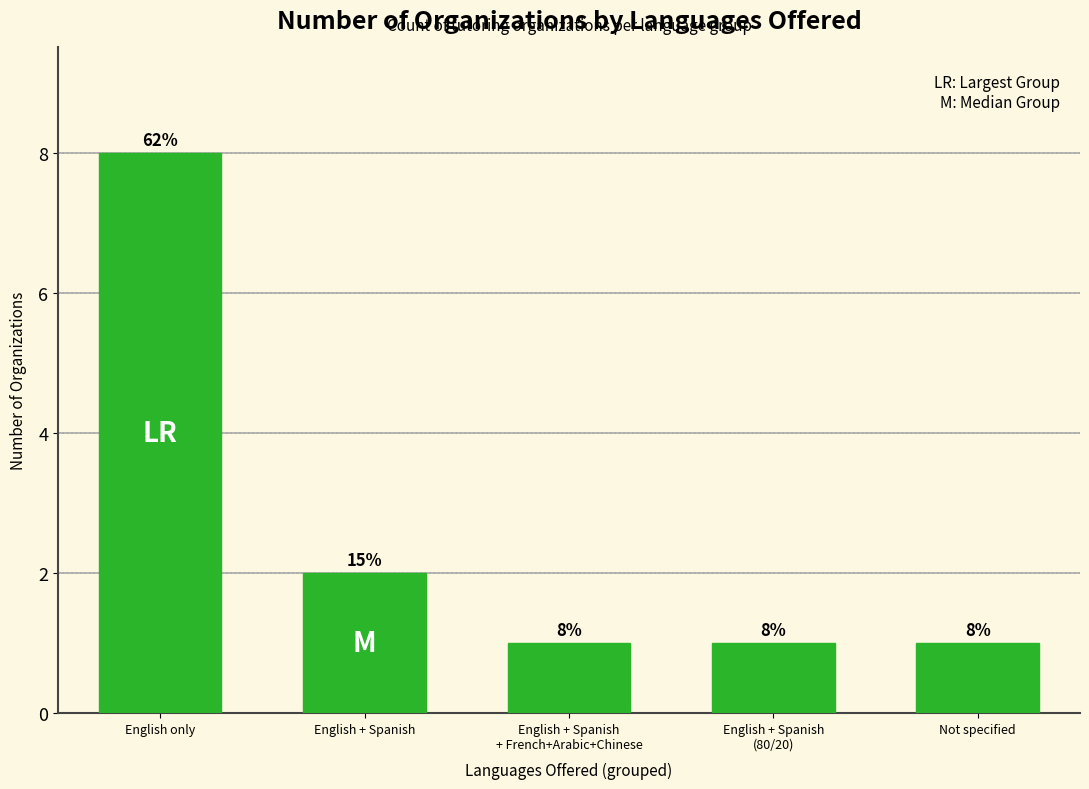

What is the sum of the values at English + Spanish
+ French+Arabic+Chinese and English + Spanish?

3